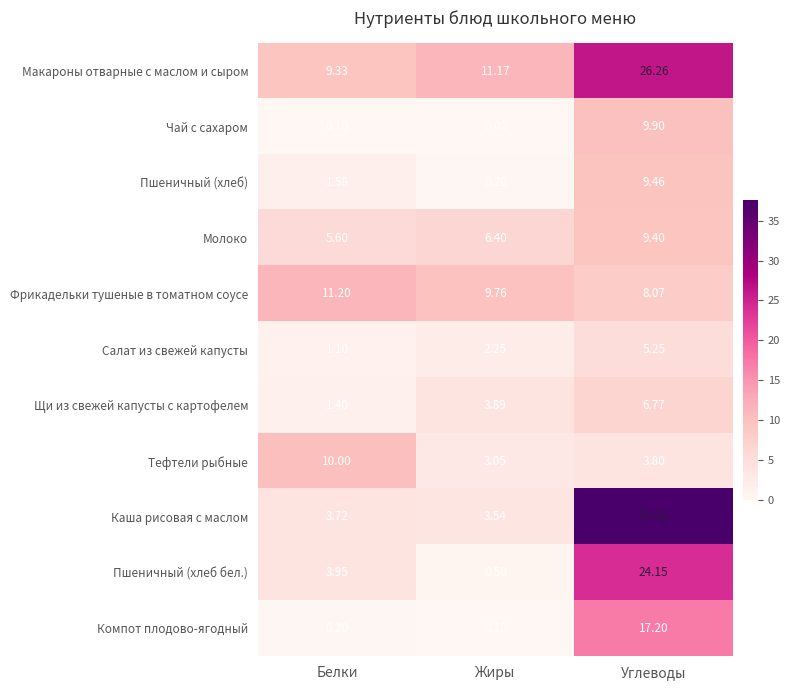

Which series has the widest spread of values?

Каша рисовая с маслом